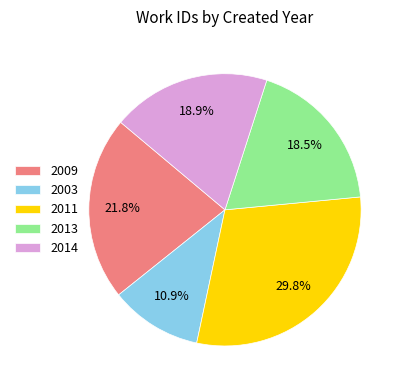

Do 2011 and 2014 together represent more than half of the pie?

No